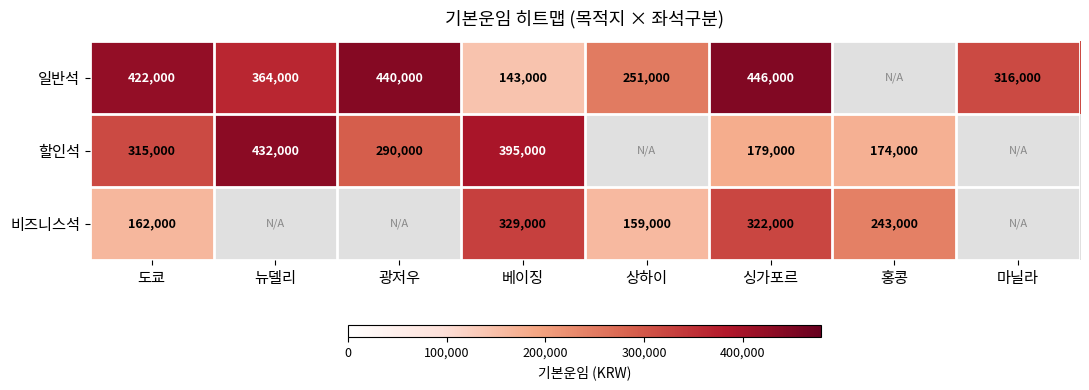

What is the difference between the highest and lowest values at 싱가포르?

267000